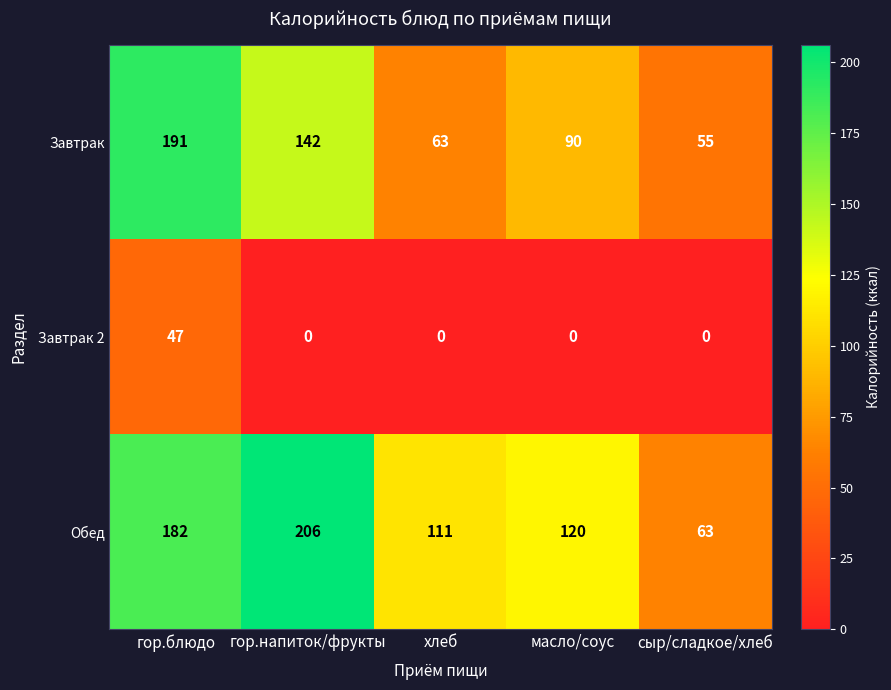

Rank the series at масло/соус from lowest to highest value.

Завтрак 2, Завтрак, Обед